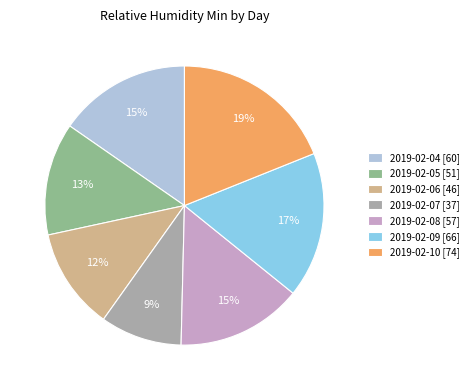

To the nearest percent, what percentage of the pie is 2019-02-04?

15%